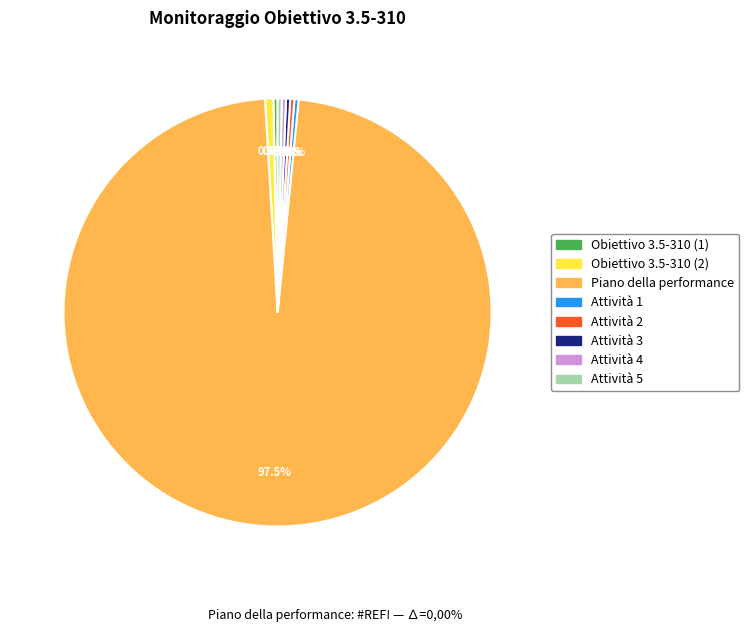

Approximately how many times larger is the value at Attività 1 compared to Obiettivo 3.5-310 (2)?

0.5